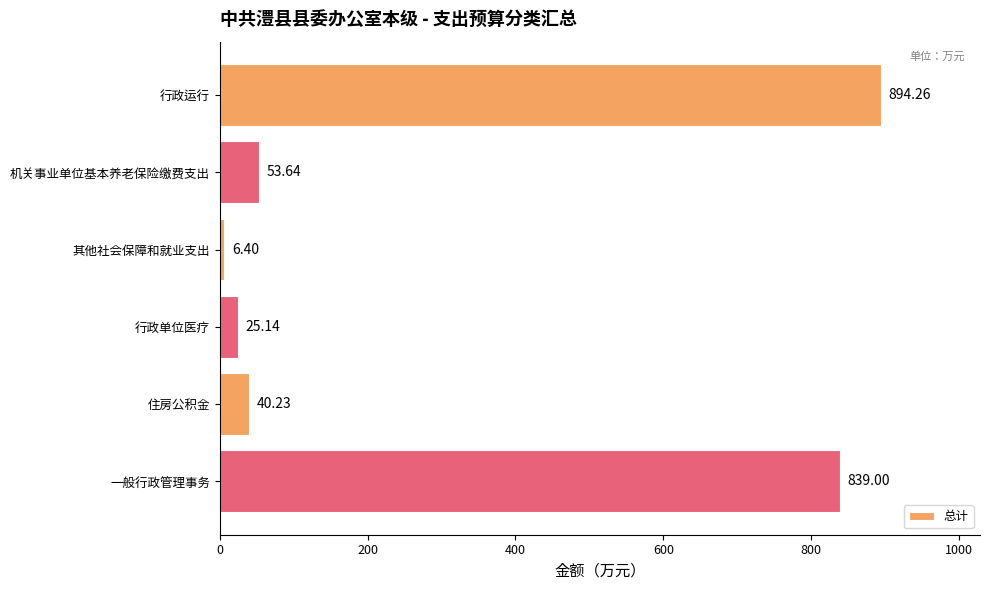

What is the change in value from 其他社会保障和就业支出 to 行政单位医疗?

+18.7